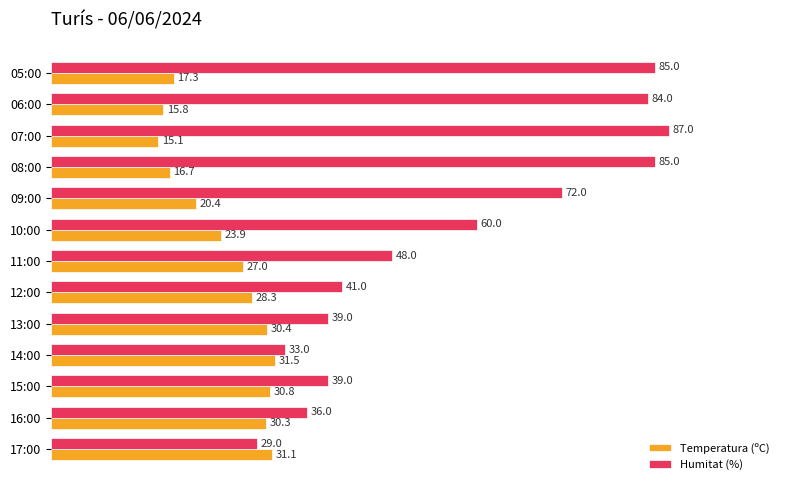

What is the difference between the highest and lowest values at 06:00?

68.2